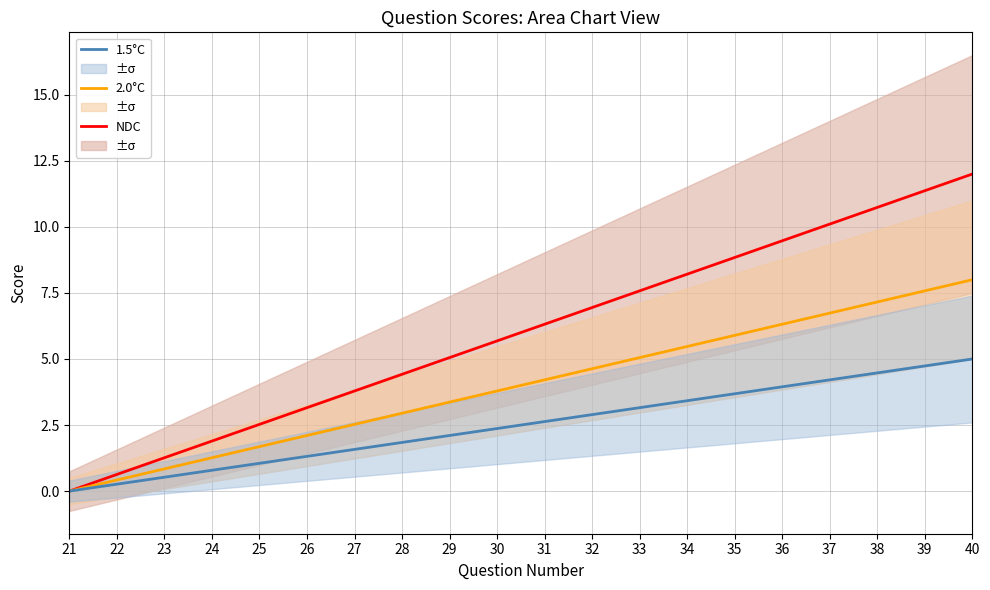

What is the difference between the second highest and minimum values in the 1.5°C series?

4.7